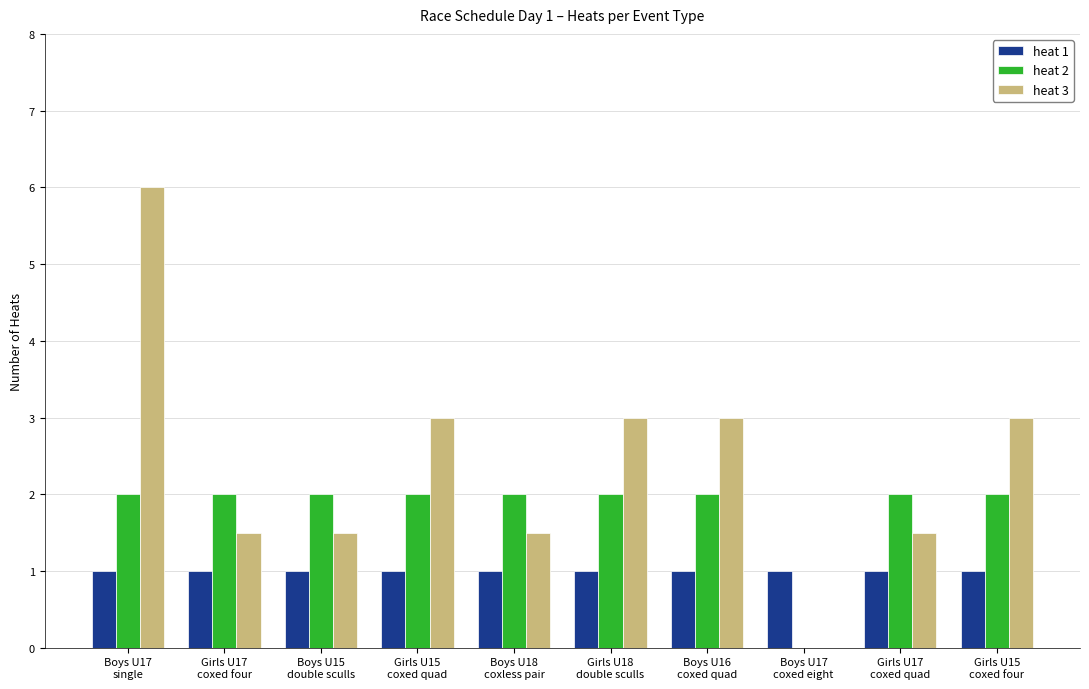

What are all the series names shown in the legend?

heat 1, heat 2, heat 3